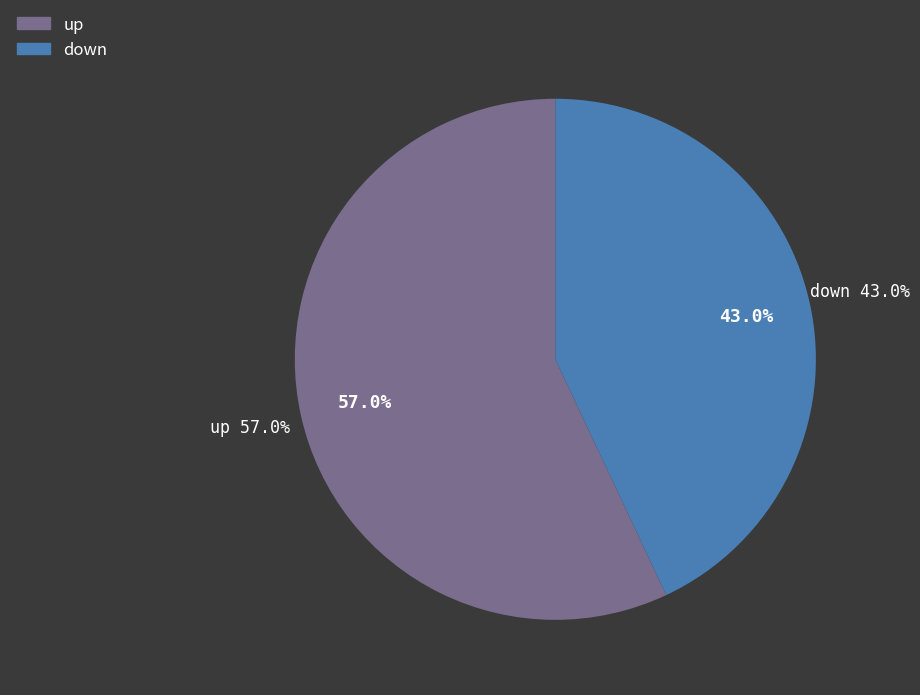

Between down and up, which is larger?

up